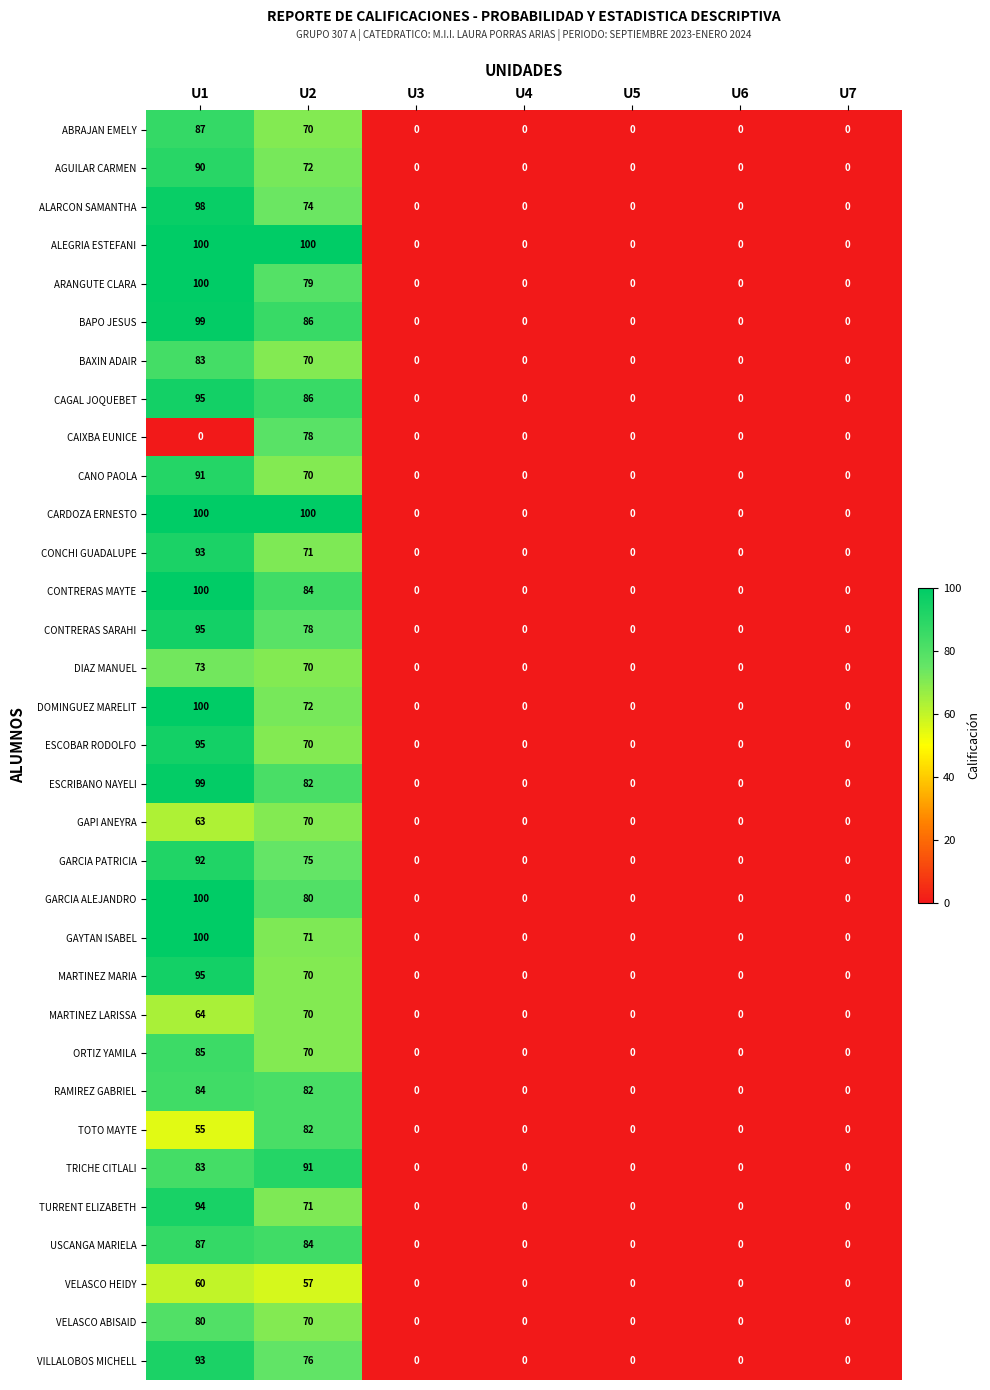

The value of MARTINEZ LARISSA at U2 is 119. True or false?

False